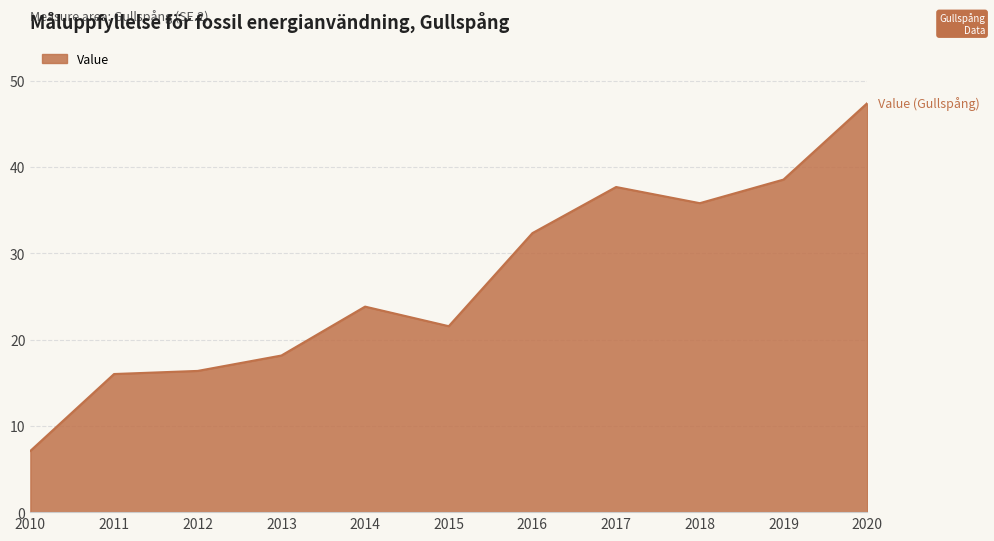

Which category has the lowest value across all series?

2010